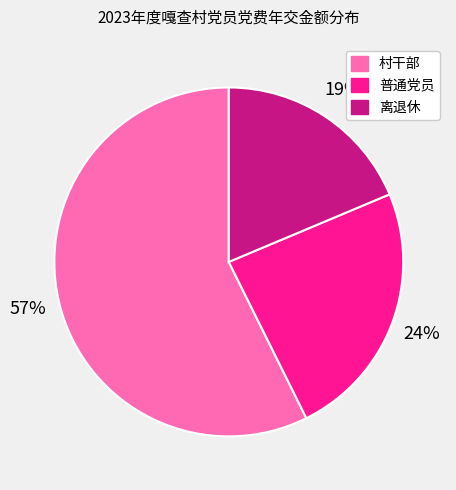

Is there a majority slice in this chart?

Yes